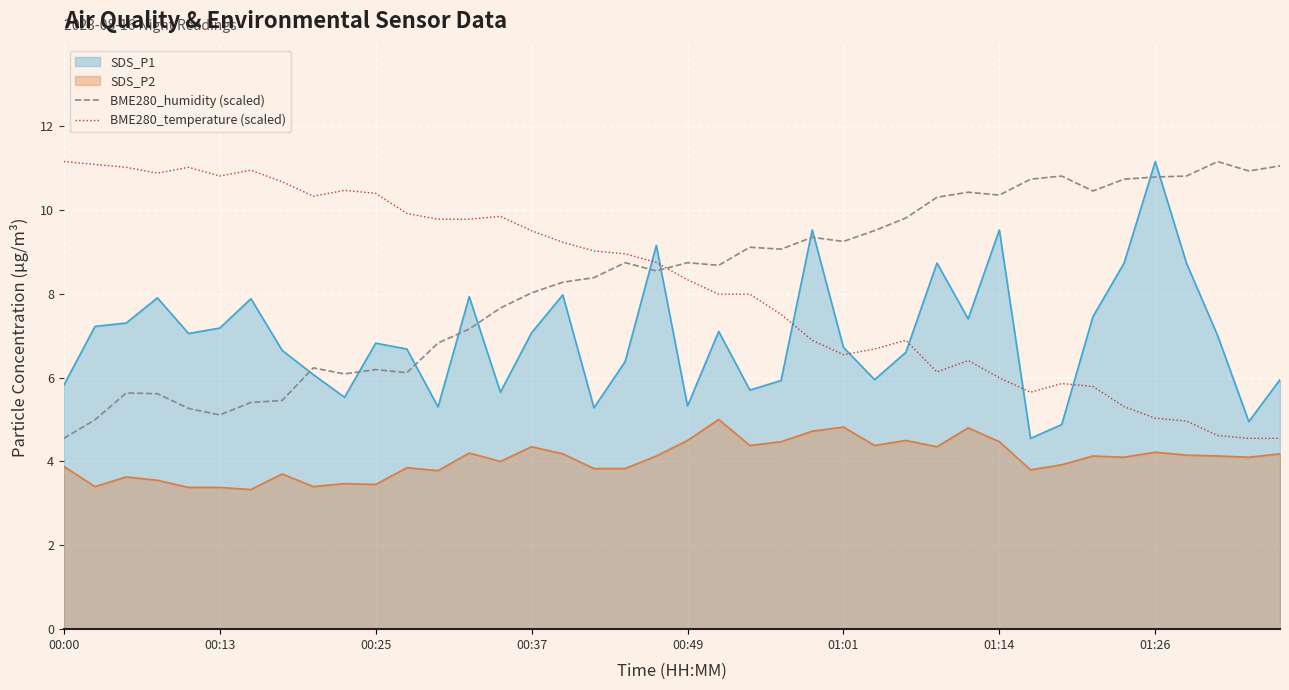

True or false: BME280_temperature (scaled) and BME280_humidity (scaled) cross at least once.

True